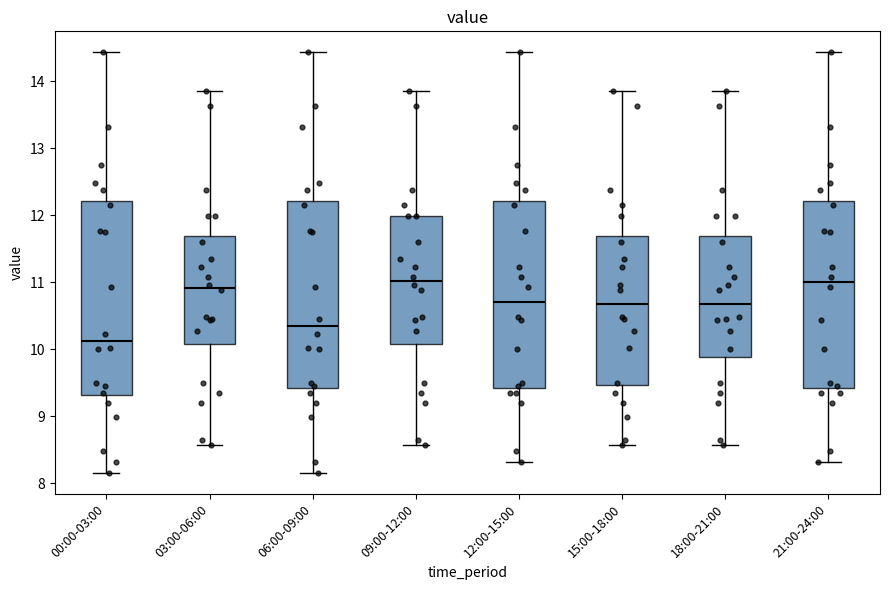

Where is the upper edge of the box for 12:00-15:00 on the y-axis? The values are not printed on the chart, so give them approximately, as read against the axis.

12.2